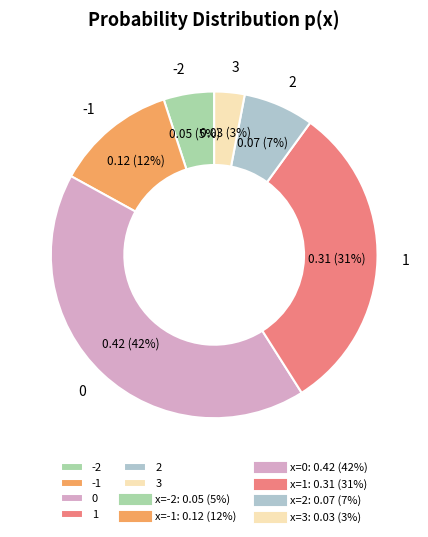

To the nearest percent, what is the difference between the 2 and 0 slice percentages?

35%